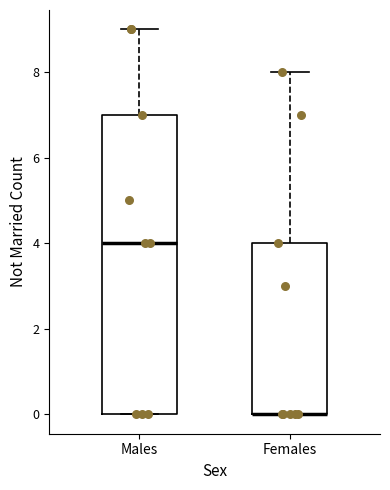

Where is the lower edge of the box for Males on the y-axis? The values are not printed on the chart, so give them approximately, as read against the axis.

0